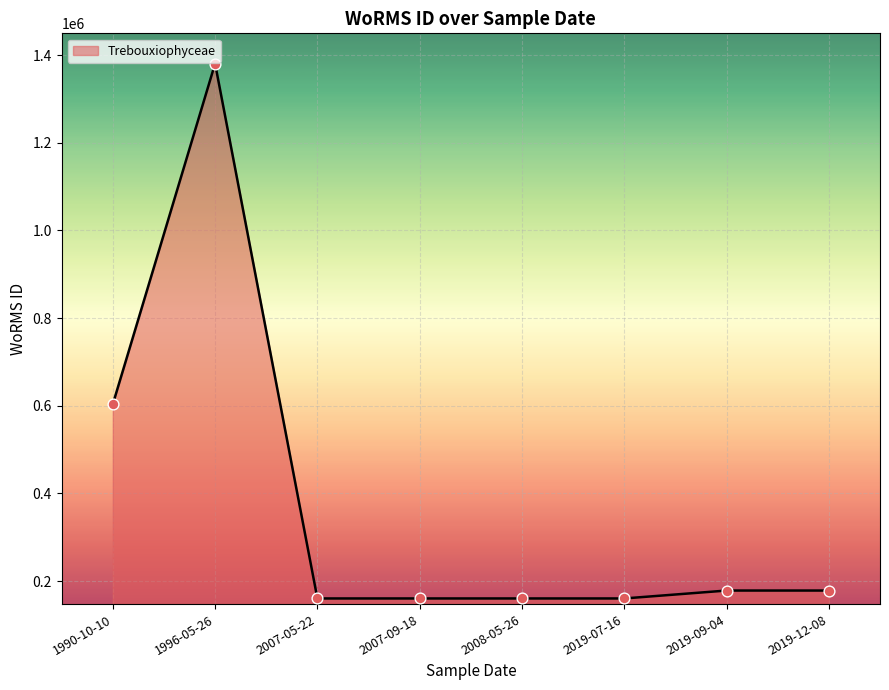

What is the change in value from 1996-05-26 to 2008-05-26?

-1219826